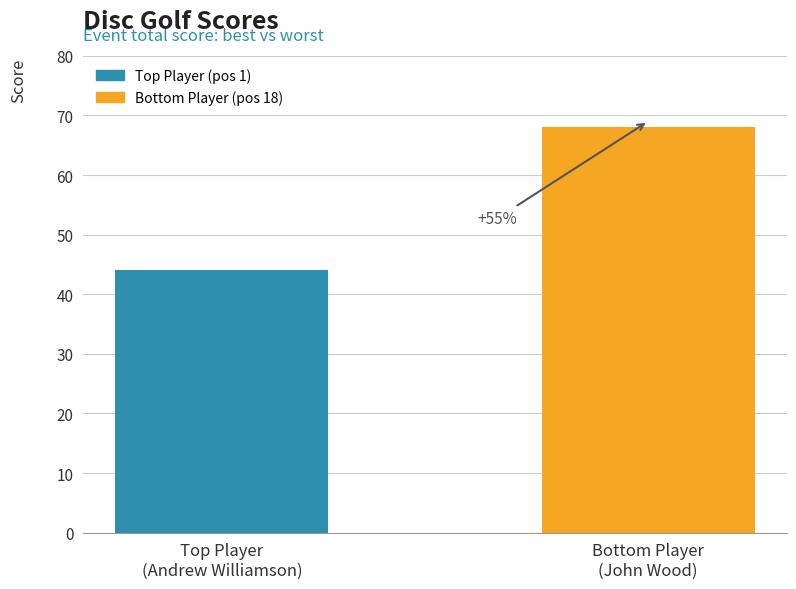

Are the bars horizontal?

No